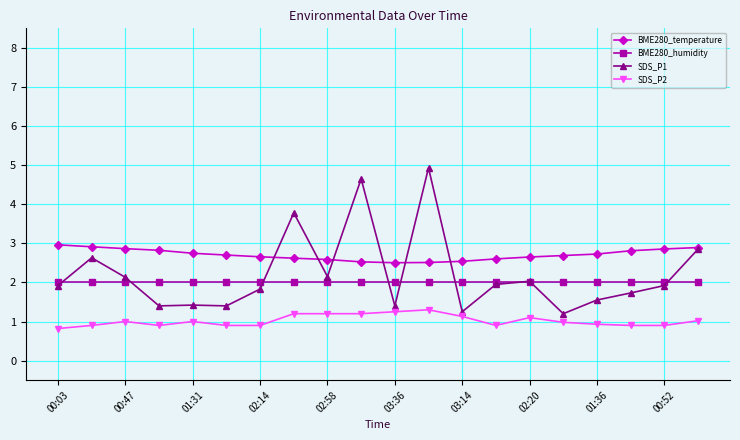

What is the greatest value displayed?

4.9